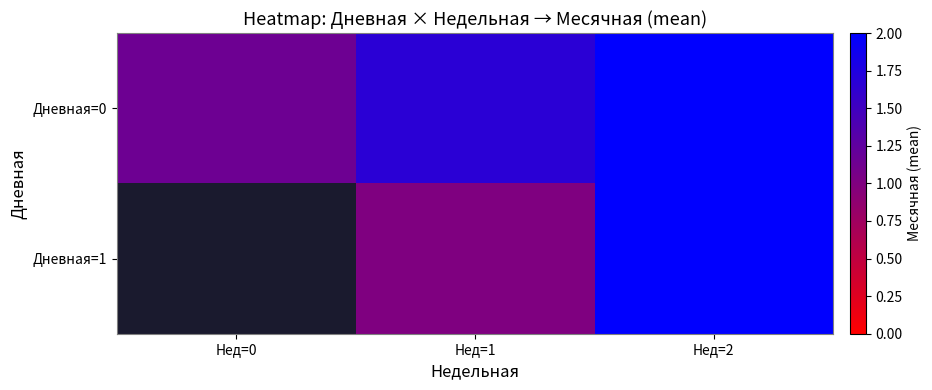

List the series in order of their peak value, highest first.

Дневная=0, Дневная=1